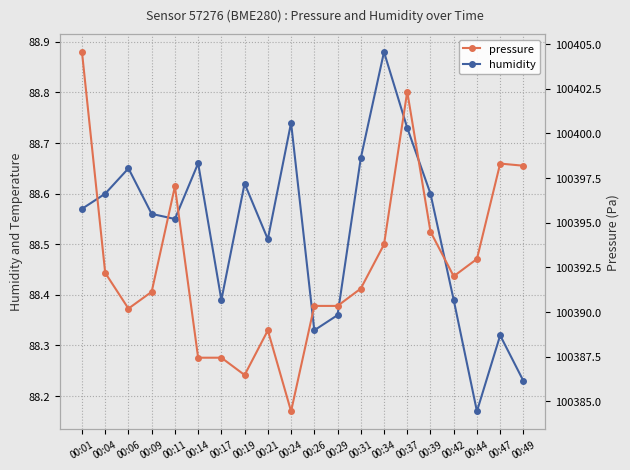

What is the highest value of the humidity series?

88.9